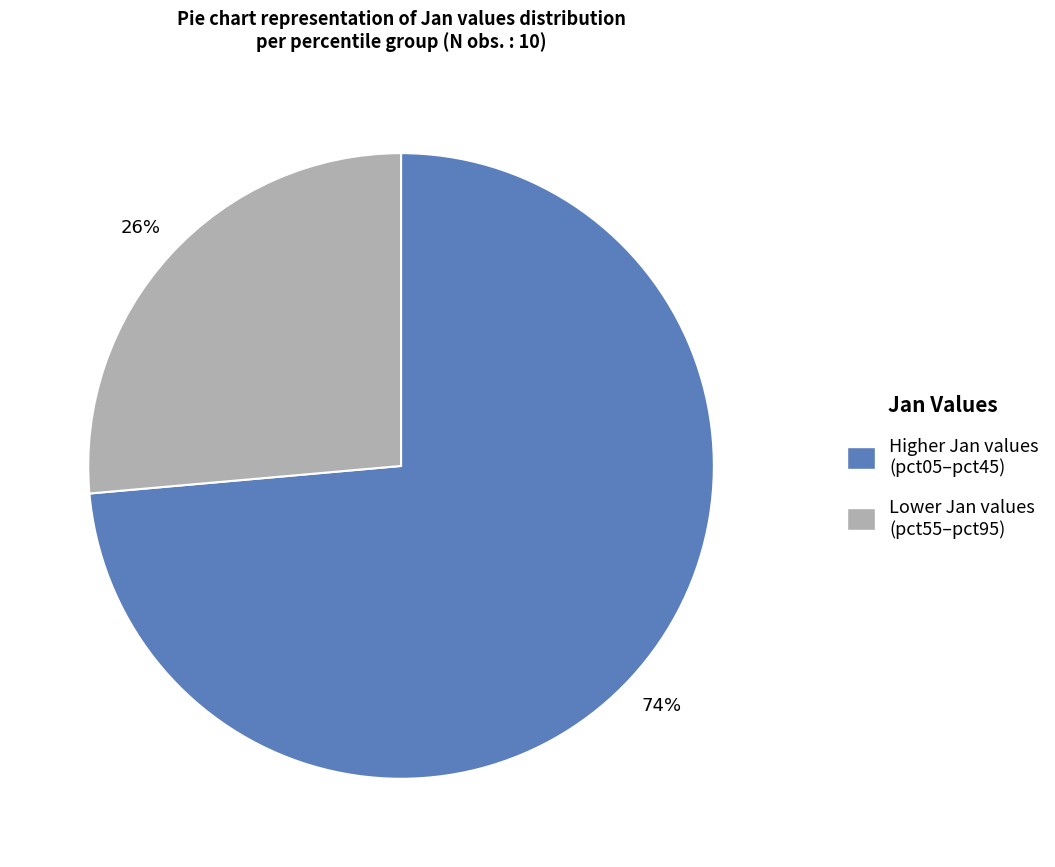

How many slices are in this pie chart?

2